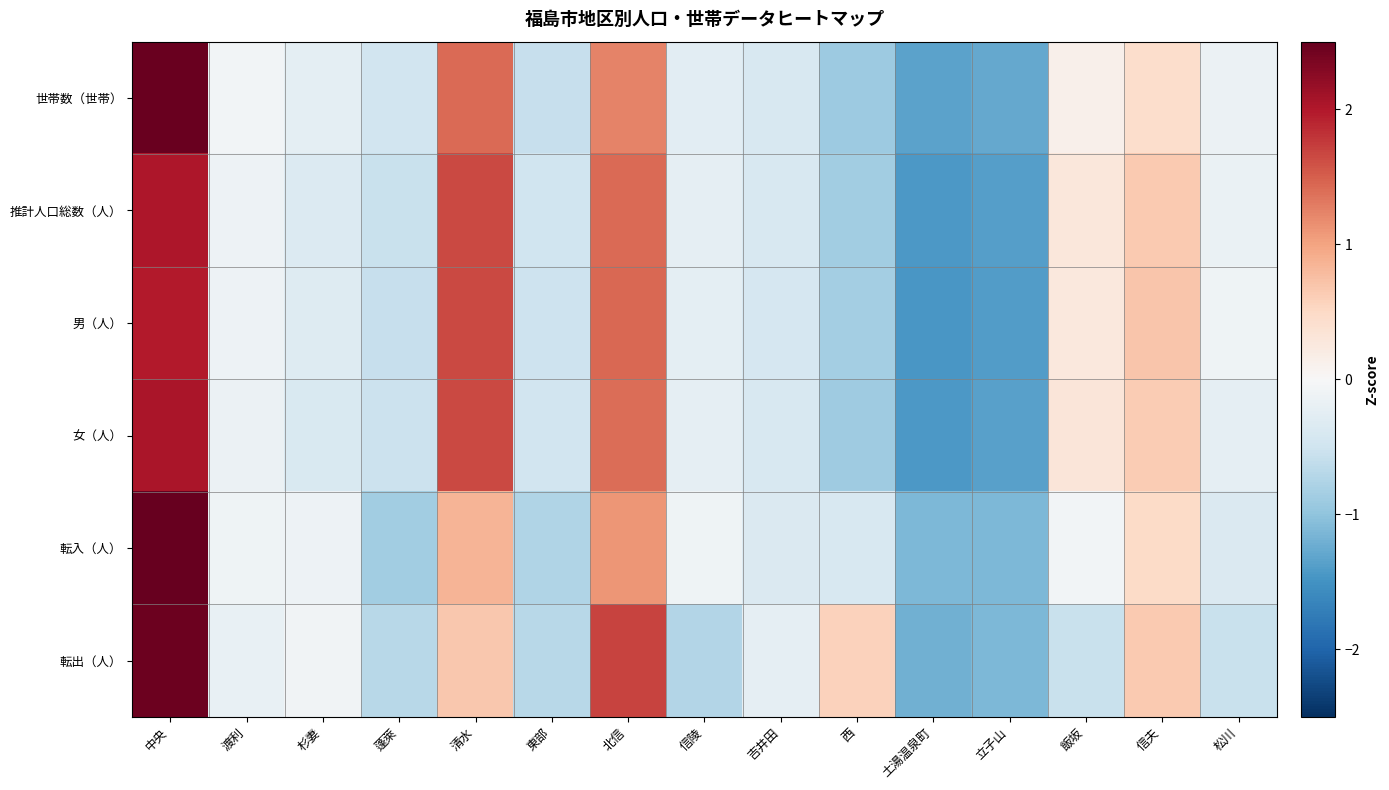

At how many categories does at least one series exceed 0?

6